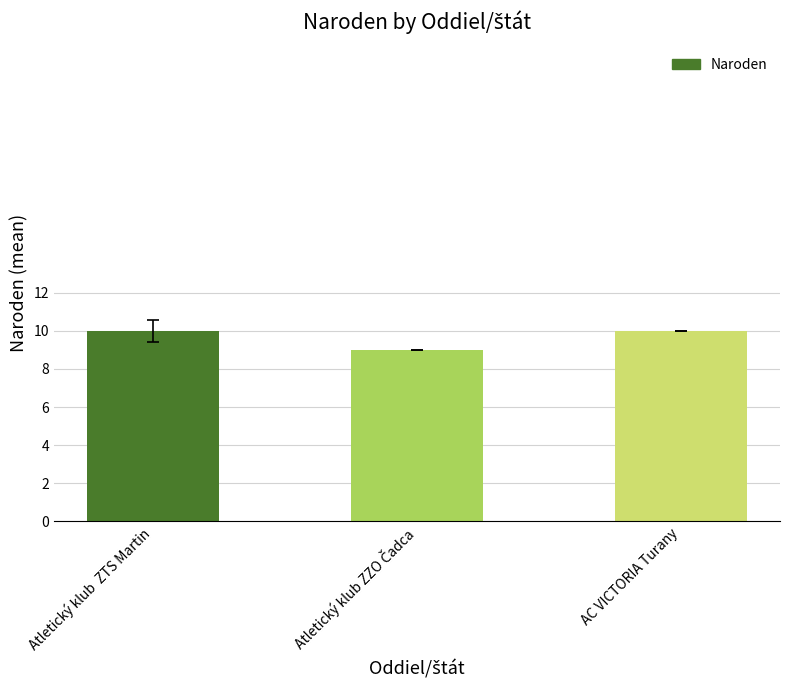

How many values are below 10?

1